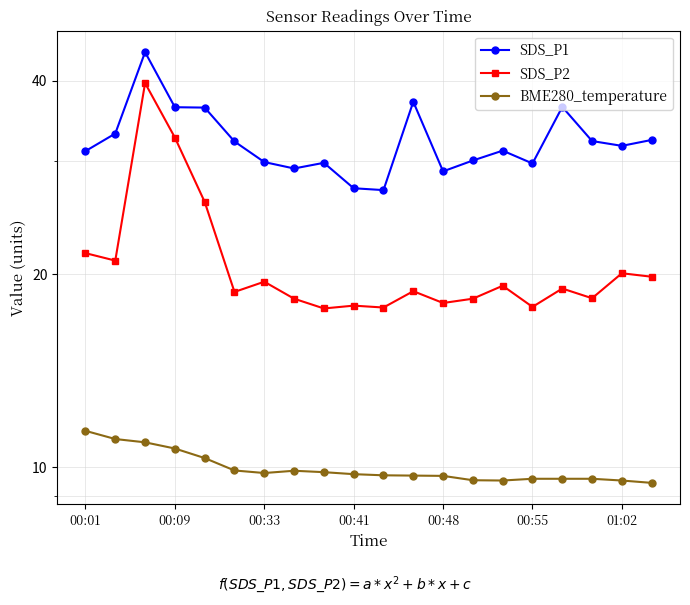

What is the difference between the SDS_P1 values at 19 and 18?

0.7